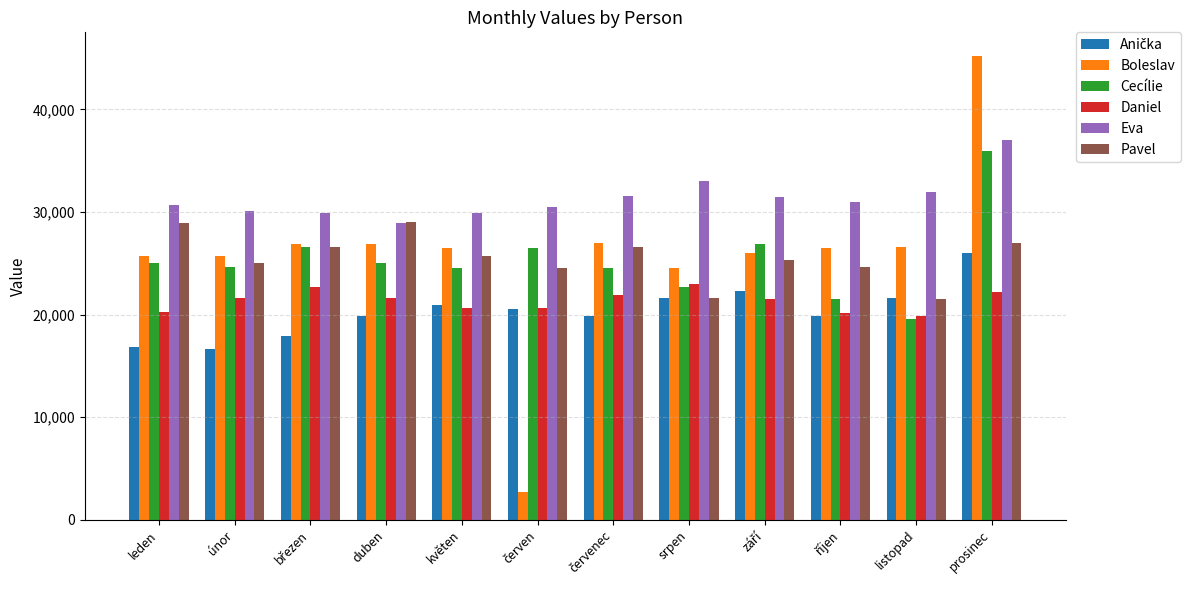

What is the spread (max minus min) of values at srpen?

11400